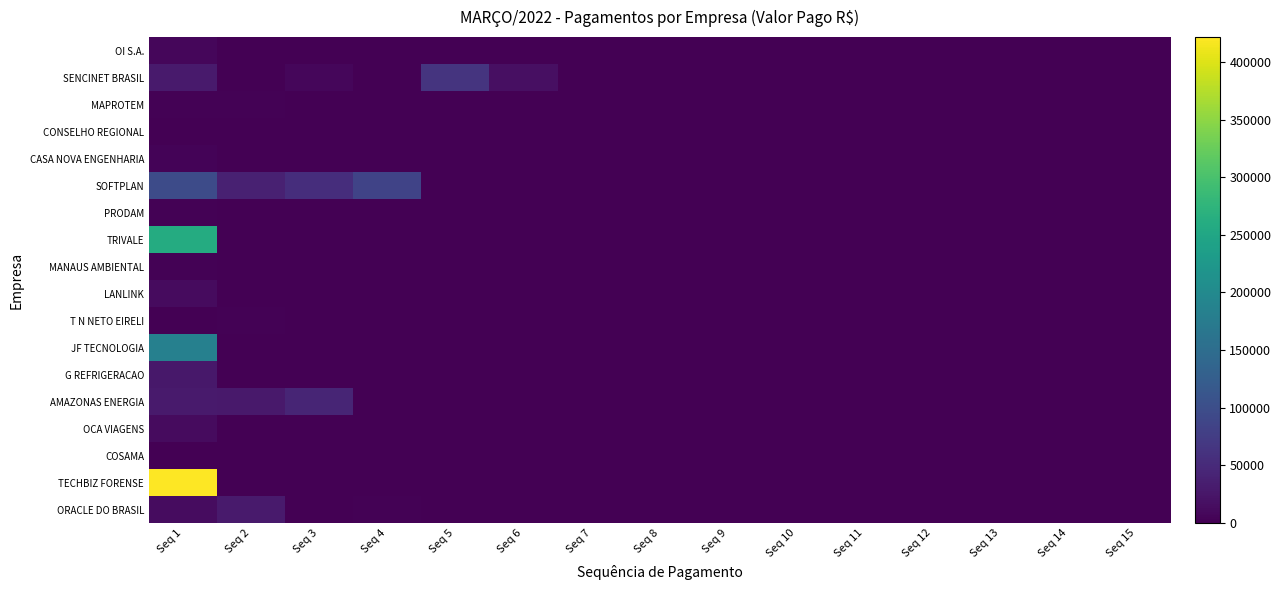

Reading left to right, extract all data points from this chart.

OI S.A.: Seq 1=8131.7	Seq 2=0.0	Seq 3=0.0	Seq 4=0.0	Seq 5=0.0	Seq 6=0.0	Seq 7=0.0	Seq 8=0.0	Seq 9=0.0	Seq 10=0.0	Seq 11=0.0	Seq 12=0.0	Seq 13=0.0	Seq 14=0.0	Seq 15=0.0
SENCINET BRASIL: Seq 1=30988.5	Seq 2=219.3	Seq 3=8151.4	Seq 4=10.0	Seq 5=63578.8	Seq 6=16709.3	Seq 7=0.0	Seq 8=0.0	Seq 9=0.0	Seq 10=0.0	Seq 11=0.0	Seq 12=0.0	Seq 13=0.0	Seq 14=0.0	Seq 15=0.0
MAPROTEM: Seq 1=2032.5	Seq 2=2032.5	Seq 3=0.0	Seq 4=0.0	Seq 5=0.0	Seq 6=0.0	Seq 7=0.0	Seq 8=0.0	Seq 9=0.0	Seq 10=0.0	Seq 11=0.0	Seq 12=0.0	Seq 13=0.0	Seq 14=0.0	Seq 15=0.0
CONSELHO REGIONAL: Seq 1=14.1	Seq 2=0.0	Seq 3=0.0	Seq 4=0.0	Seq 5=0.0	Seq 6=0.0	Seq 7=0.0	Seq 8=0.0	Seq 9=0.0	Seq 10=0.0	Seq 11=0.0	Seq 12=0.0	Seq 13=0.0	Seq 14=0.0	Seq 15=0.0
CASA NOVA ENGENHARIA: Seq 1=3990.7	Seq 2=0.0	Seq 3=0.0	Seq 4=0.0	Seq 5=0.0	Seq 6=0.0	Seq 7=0.0	Seq 8=0.0	Seq 9=0.0	Seq 10=0.0	Seq 11=0.0	Seq 12=0.0	Seq 13=0.0	Seq 14=0.0	Seq 15=0.0
SOFTPLAN: Seq 1=96798.5	Seq 2=39125.6	Seq 3=54856.0	Seq 4=84075.3	Seq 5=0.0	Seq 6=0.0	Seq 7=0.0	Seq 8=0.0	Seq 9=0.0	Seq 10=0.0	Seq 11=0.0	Seq 12=0.0	Seq 13=0.0	Seq 14=0.0	Seq 15=0.0
PRODAM: Seq 1=2888.5	Seq 2=0.0	Seq 3=0.0	Seq 4=0.0	Seq 5=0.0	Seq 6=0.0	Seq 7=0.0	Seq 8=0.0	Seq 9=0.0	Seq 10=0.0	Seq 11=0.0	Seq 12=0.0	Seq 13=0.0	Seq 14=0.0	Seq 15=0.0
TRIVALE: Seq 1=259170.9	Seq 2=0.0	Seq 3=0.0	Seq 4=0.0	Seq 5=0.0	Seq 6=0.0	Seq 7=0.0	Seq 8=0.0	Seq 9=0.0	Seq 10=0.0	Seq 11=0.0	Seq 12=0.0	Seq 13=0.0	Seq 14=0.0	Seq 15=0.0
MANAUS AMBIENTAL: Seq 1=1689.1	Seq 2=0.0	Seq 3=0.0	Seq 4=0.0	Seq 5=0.0	Seq 6=0.0	Seq 7=0.0	Seq 8=0.0	Seq 9=0.0	Seq 10=0.0	Seq 11=0.0	Seq 12=0.0	Seq 13=0.0	Seq 14=0.0	Seq 15=0.0
LANLINK: Seq 1=12857.1	Seq 2=0.0	Seq 3=0.0	Seq 4=0.0	Seq 5=0.0	Seq 6=0.0	Seq 7=0.0	Seq 8=0.0	Seq 9=0.0	Seq 10=0.0	Seq 11=0.0	Seq 12=0.0	Seq 13=0.0	Seq 14=0.0	Seq 15=0.0
T N NETO EIRELI: Seq 1=1480.0	Seq 2=1870.0	Seq 3=0.0	Seq 4=0.0	Seq 5=0.0	Seq 6=0.0	Seq 7=0.0	Seq 8=0.0	Seq 9=0.0	Seq 10=0.0	Seq 11=0.0	Seq 12=0.0	Seq 13=0.0	Seq 14=0.0	Seq 15=0.0
JF TECNOLOGIA: Seq 1=183693.0	Seq 2=0.0	Seq 3=0.0	Seq 4=0.0	Seq 5=0.0	Seq 6=0.0	Seq 7=0.0	Seq 8=0.0	Seq 9=0.0	Seq 10=0.0	Seq 11=0.0	Seq 12=0.0	Seq 13=0.0	Seq 14=0.0	Seq 15=0.0
G REFRIGERACAO: Seq 1=26679.4	Seq 2=0.0	Seq 3=0.0	Seq 4=0.0	Seq 5=0.0	Seq 6=0.0	Seq 7=0.0	Seq 8=0.0	Seq 9=0.0	Seq 10=0.0	Seq 11=0.0	Seq 12=0.0	Seq 13=0.0	Seq 14=0.0	Seq 15=0.0
AMAZONAS ENERGIA: Seq 1=29862.5	Seq 2=28788.0	Seq 3=43922.7	Seq 4=0.0	Seq 5=0.0	Seq 6=0.0	Seq 7=0.0	Seq 8=0.0	Seq 9=0.0	Seq 10=0.0	Seq 11=0.0	Seq 12=0.0	Seq 13=0.0	Seq 14=0.0	Seq 15=0.0
OCA VIAGENS: Seq 1=12048.7	Seq 2=0.0	Seq 3=0.0	Seq 4=0.0	Seq 5=0.0	Seq 6=0.0	Seq 7=0.0	Seq 8=0.0	Seq 9=0.0	Seq 10=0.0	Seq 11=0.0	Seq 12=0.0	Seq 13=0.0	Seq 14=0.0	Seq 15=0.0
COSAMA: Seq 1=115.1	Seq 2=312.6	Seq 3=183.2	Seq 4=60.6	Seq 5=0.0	Seq 6=0.0	Seq 7=0.0	Seq 8=0.0	Seq 9=0.0	Seq 10=0.0	Seq 11=0.0	Seq 12=0.0	Seq 13=0.0	Seq 14=0.0	Seq 15=0.0
TECHBIZ FORENSE: Seq 1=421500.0	Seq 2=0.0	Seq 3=0.0	Seq 4=0.0	Seq 5=0.0	Seq 6=0.0	Seq 7=0.0	Seq 8=0.0	Seq 9=0.0	Seq 10=0.0	Seq 11=0.0	Seq 12=0.0	Seq 13=0.0	Seq 14=0.0	Seq 15=0.0
ORACLE DO BRASIL: Seq 1=14201.1	Seq 2=30177.3	Seq 3=1106.0	Seq 4=2350.3	Seq 5=0.0	Seq 6=0.0	Seq 7=0.0	Seq 8=0.0	Seq 9=0.0	Seq 10=0.0	Seq 11=0.0	Seq 12=0.0	Seq 13=0.0	Seq 14=0.0	Seq 15=0.0